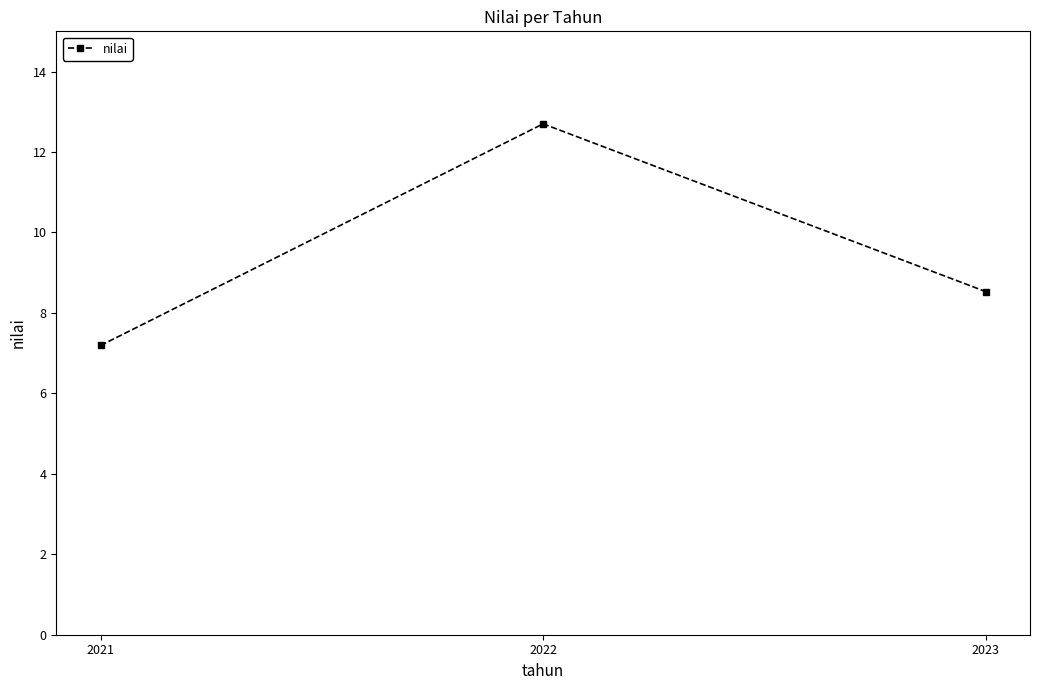

What is the average value?

9.5